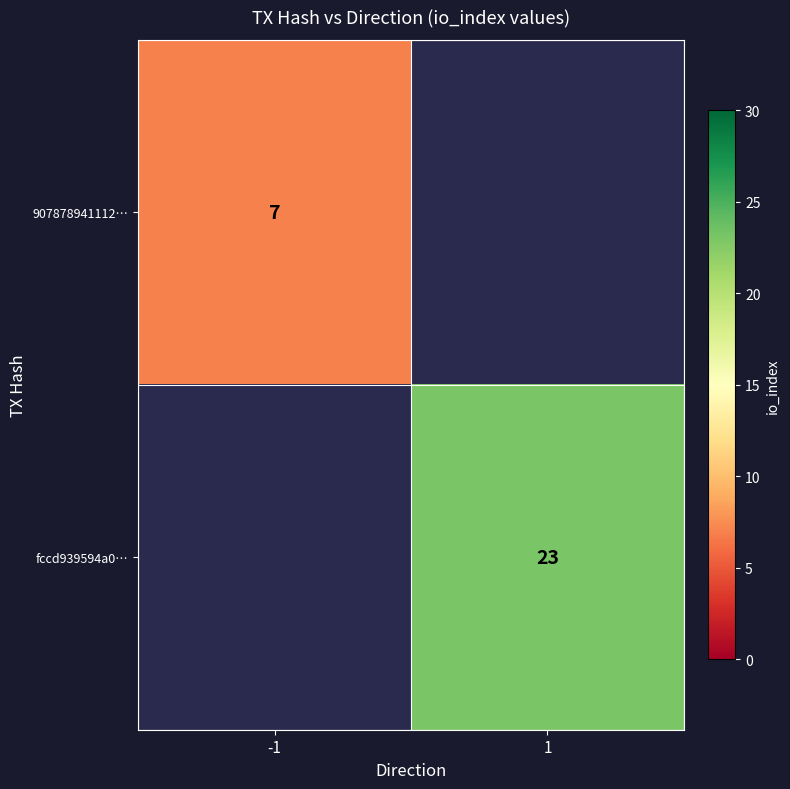

The fccd939594a0… series shows 6 at 1. True or false?

False